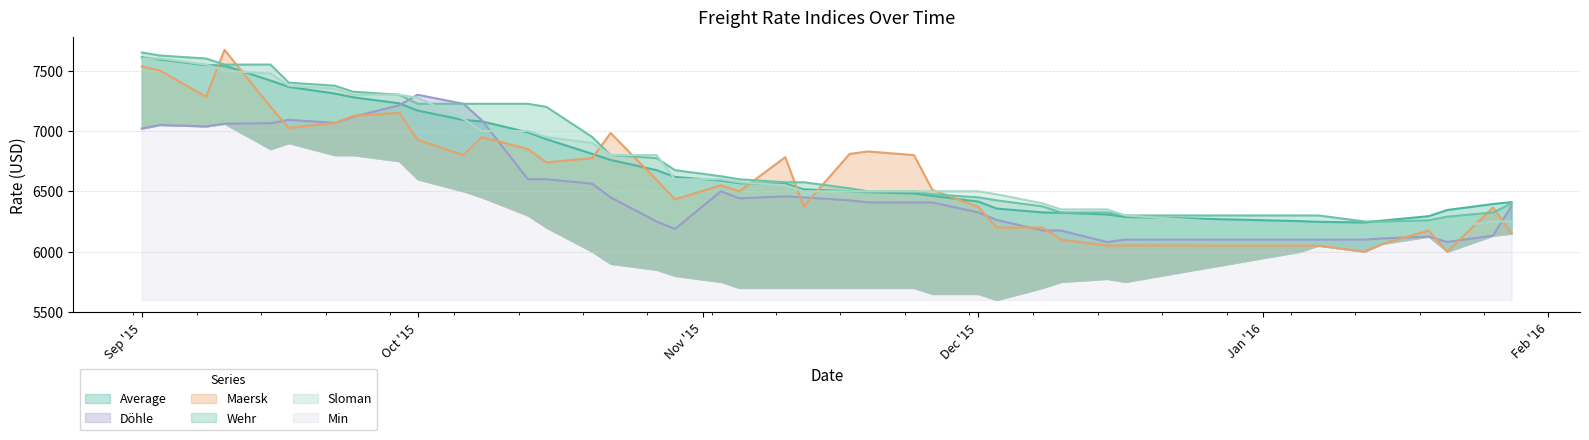

How many data points in Wehr are less than 6600?

20